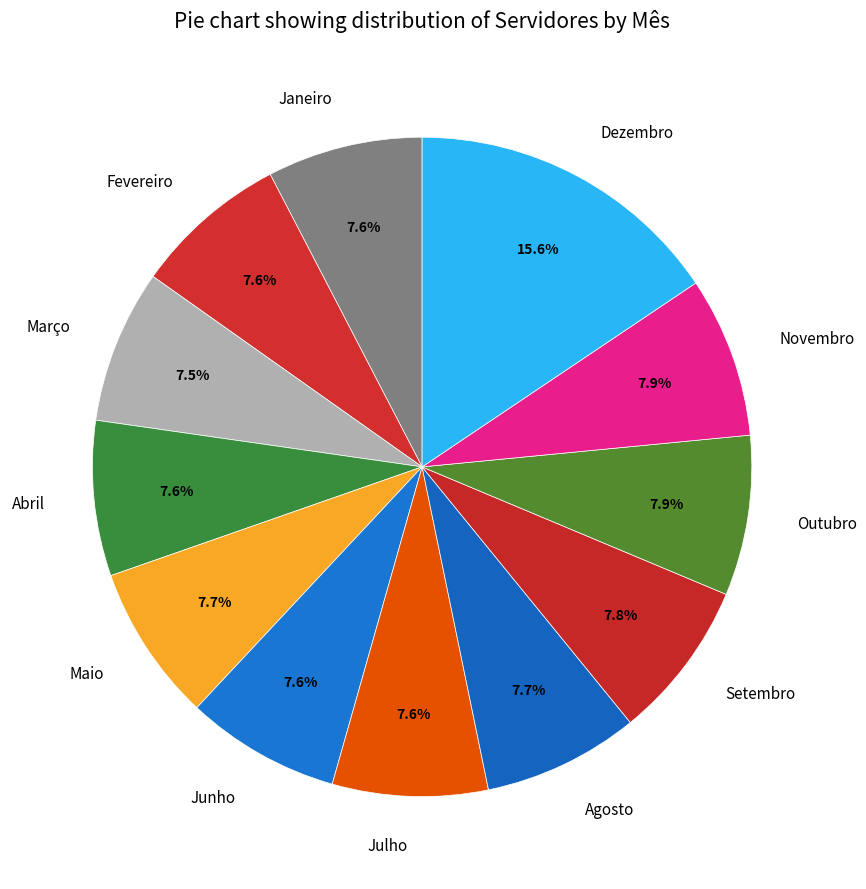

To the nearest percent, what portion does Novembro represent?

8%